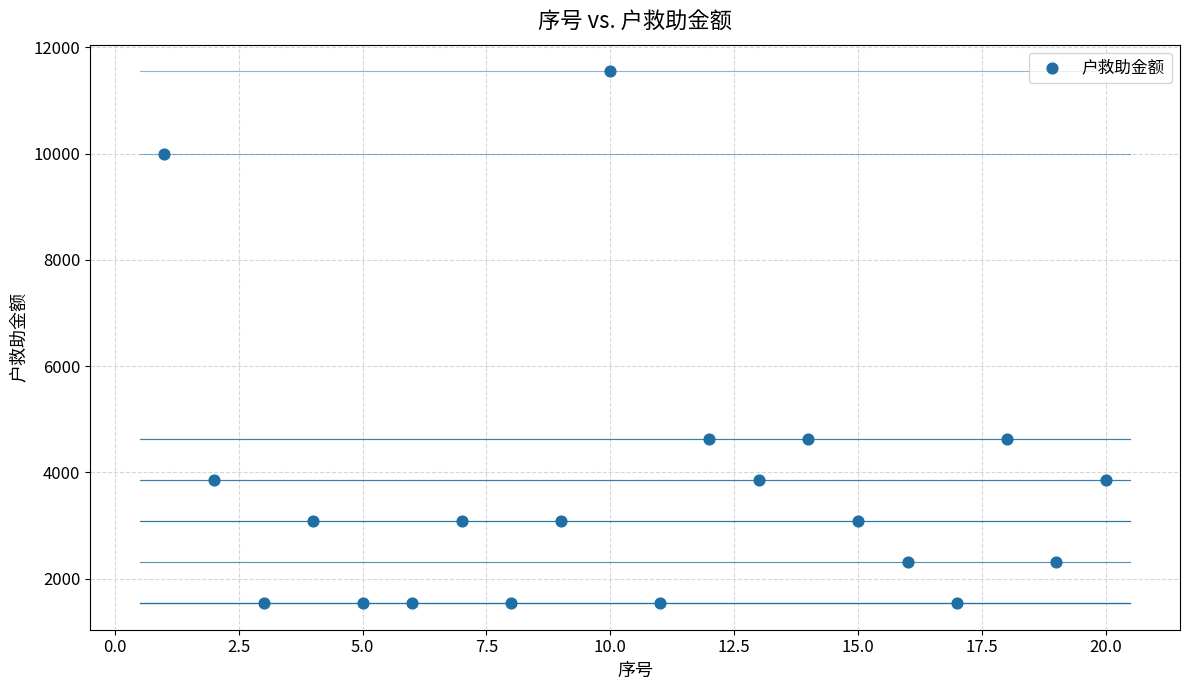

What is the range of X values (max minus min)?

19